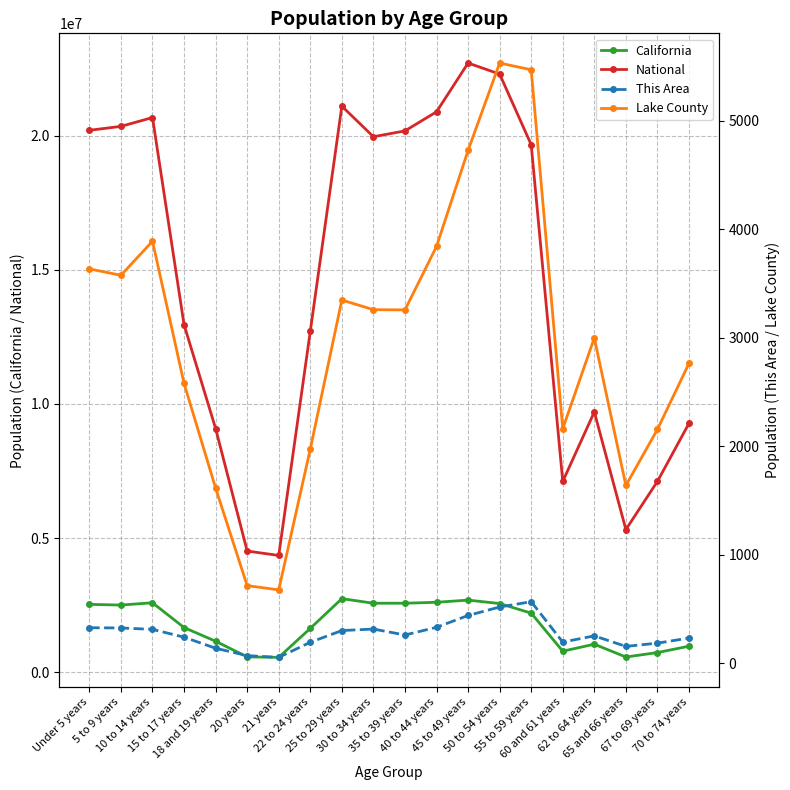

What is the approximate value of National at 55 to 59 years, to the nearest 50?

19664800